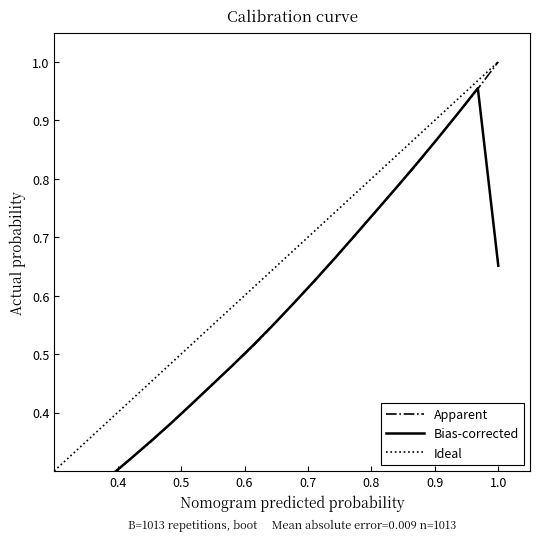

True or false: there are more than 0 points higher than both neighbors.

False